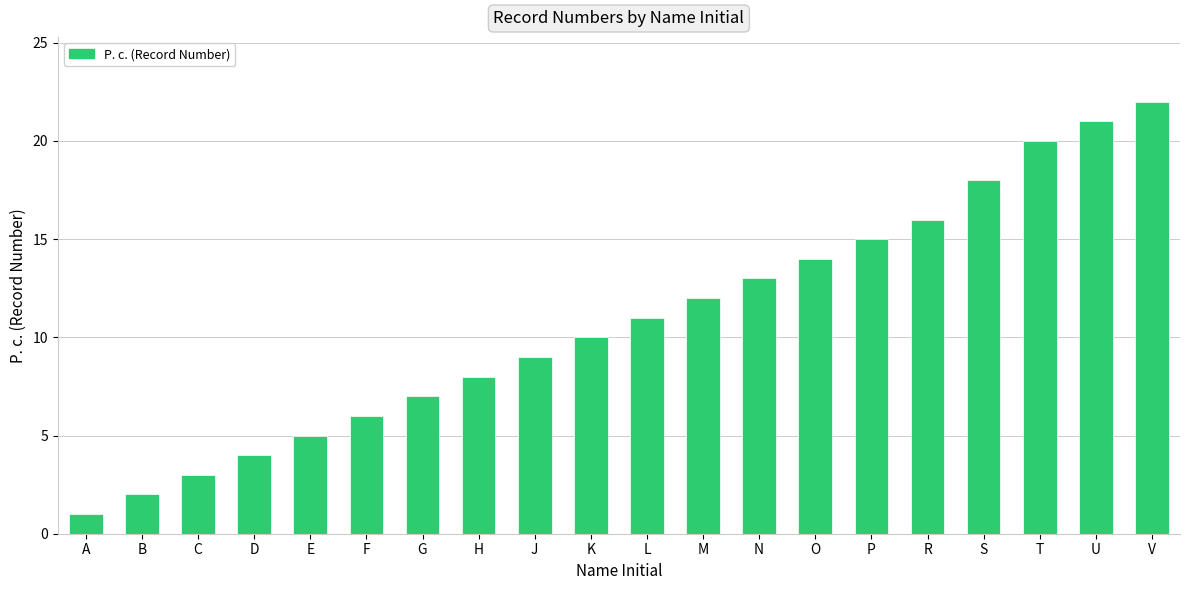

List the labels in order of value, smallest first.

A, B, C, D, E, F, G, H, J, K, L, M, N, O, P, R, S, T, U, V